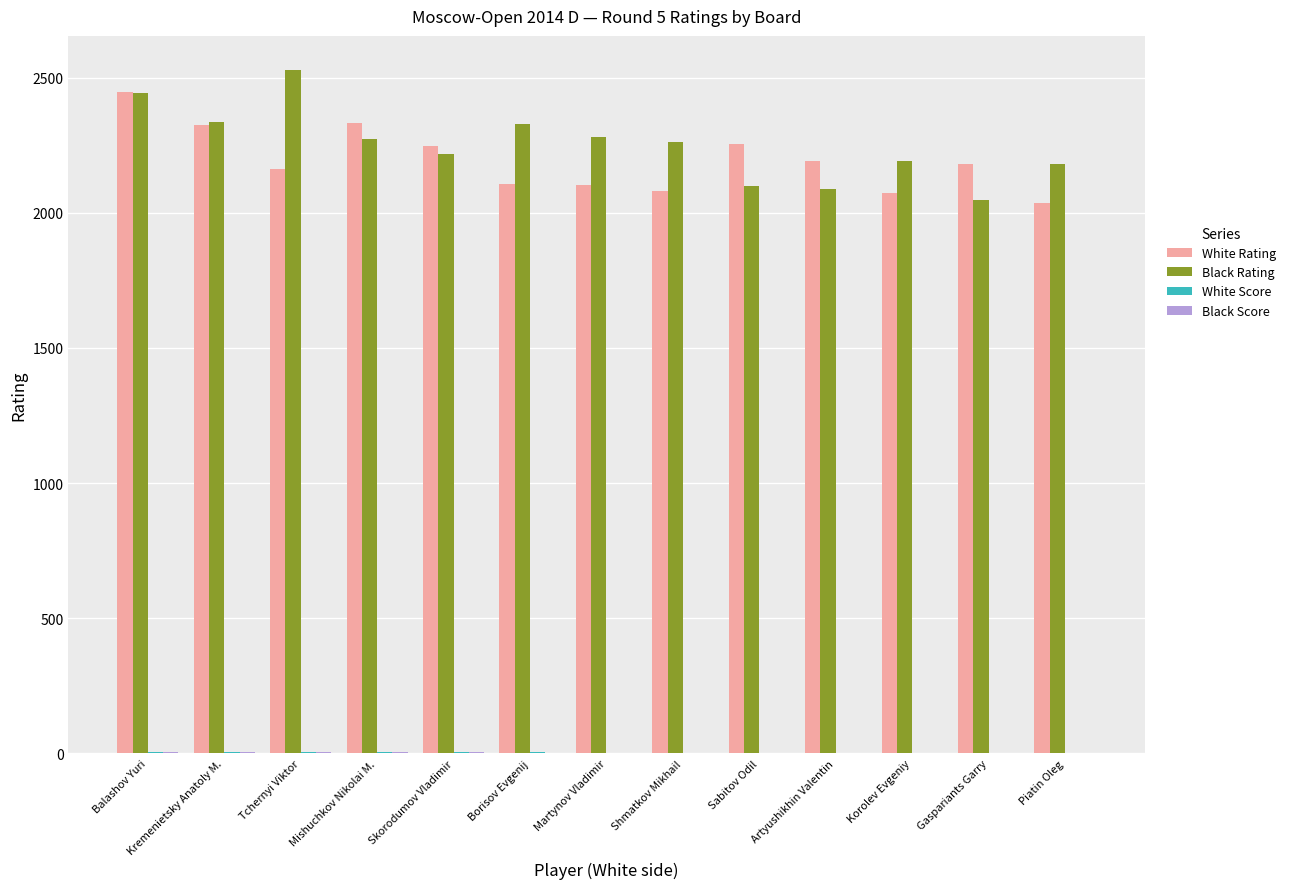

Between Balashov Yuri and Martynov Vladimir, which series saw the biggest shift?

White Rating